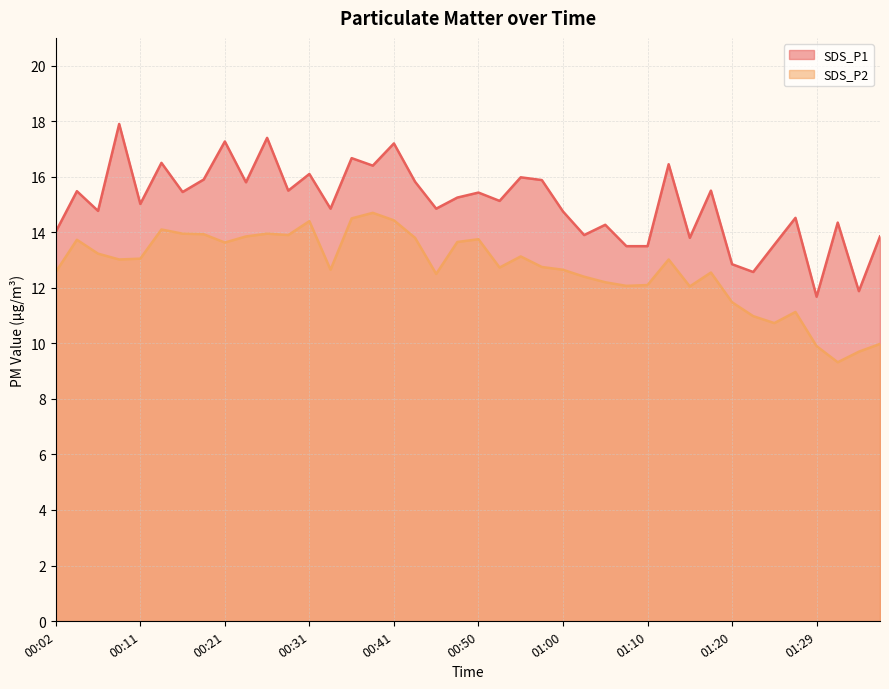

At which category does SDS_P1 reach its first local valley?

00:07